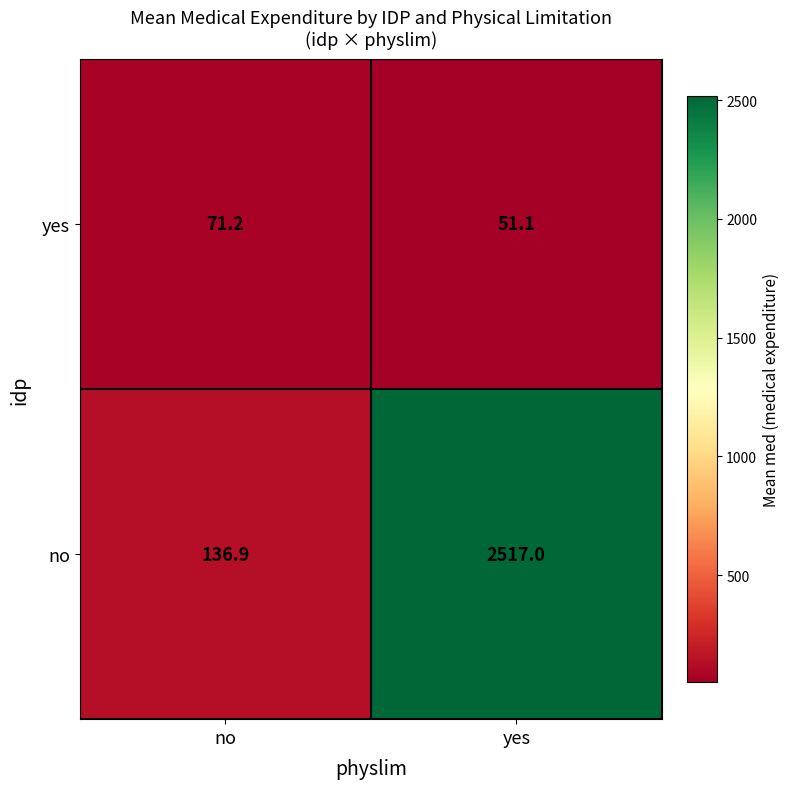

What is the sum of the yes values at yes and no?

122.3